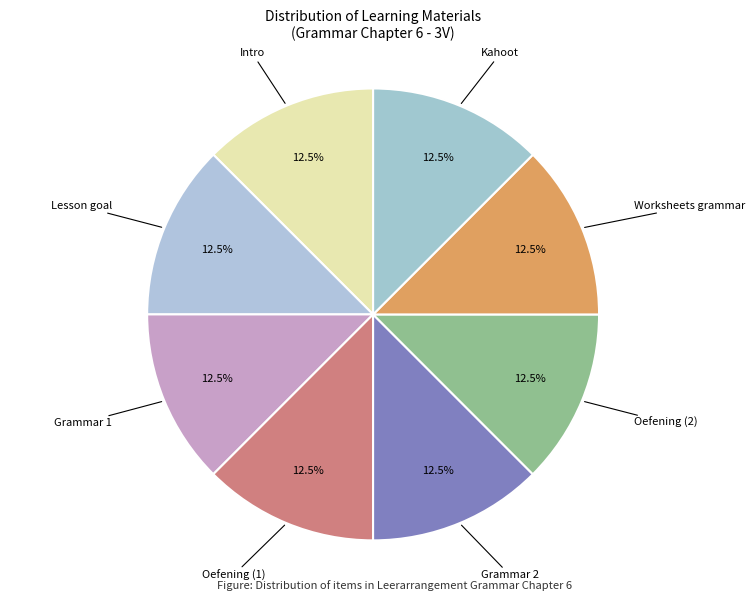

How many slices are in this pie chart?

8